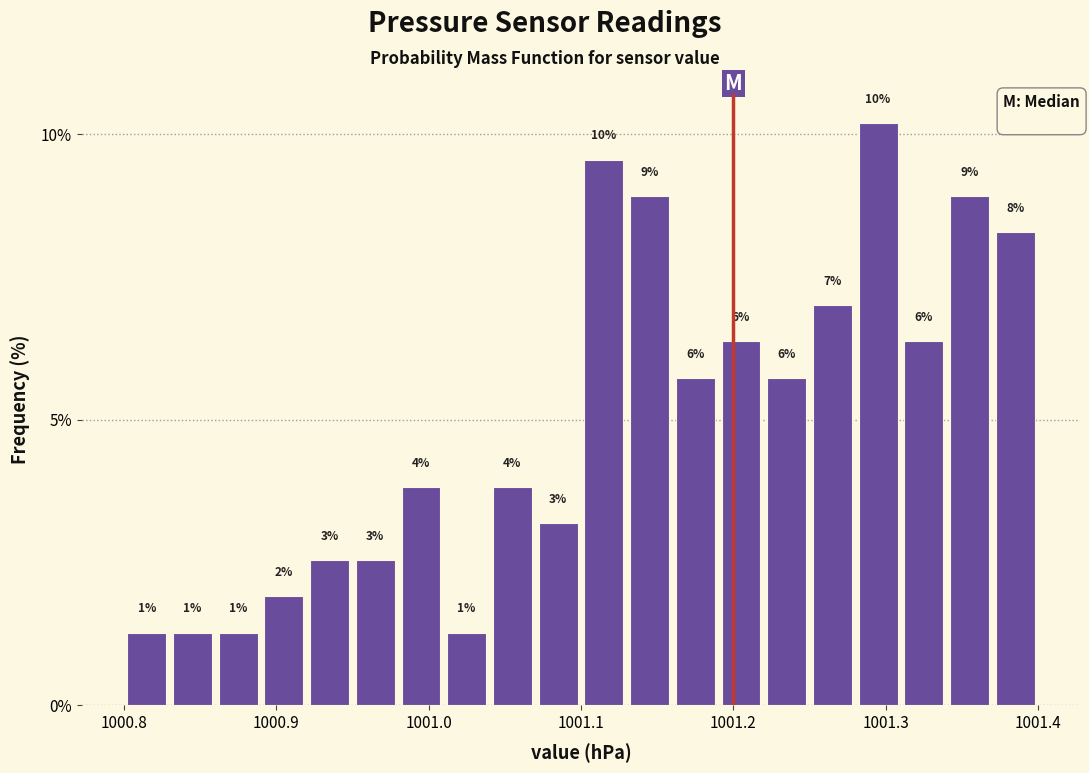

Around what value on the x-axis is the tallest bar? Give the approximate position of its centre, as read against the axis.

1001.30